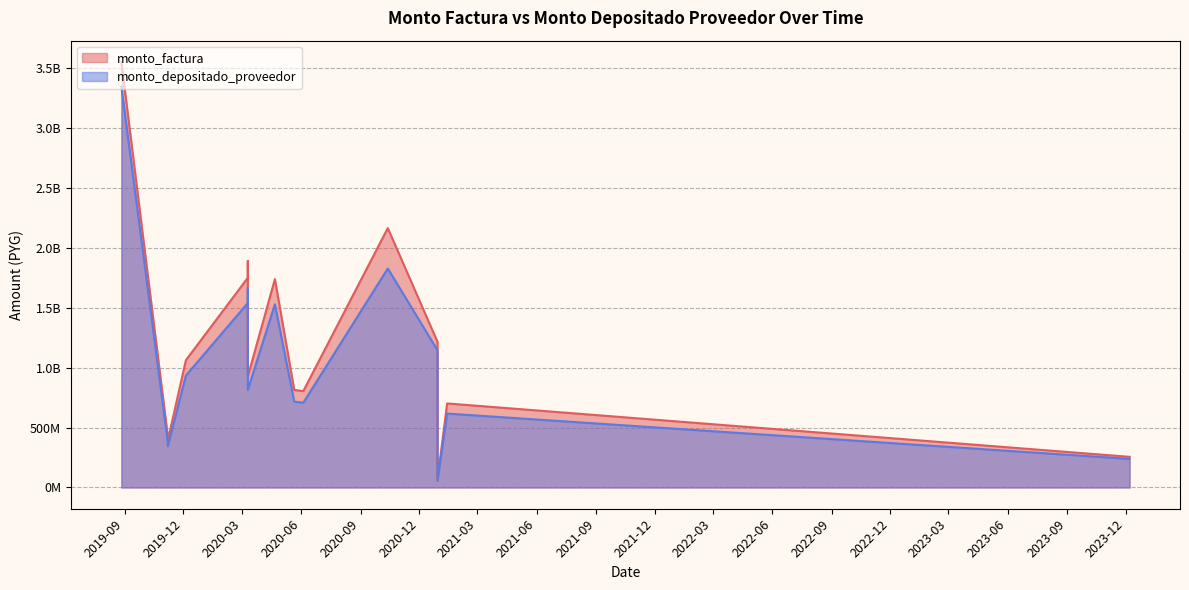

How many data points in monto_factura are less than 926706512?

7